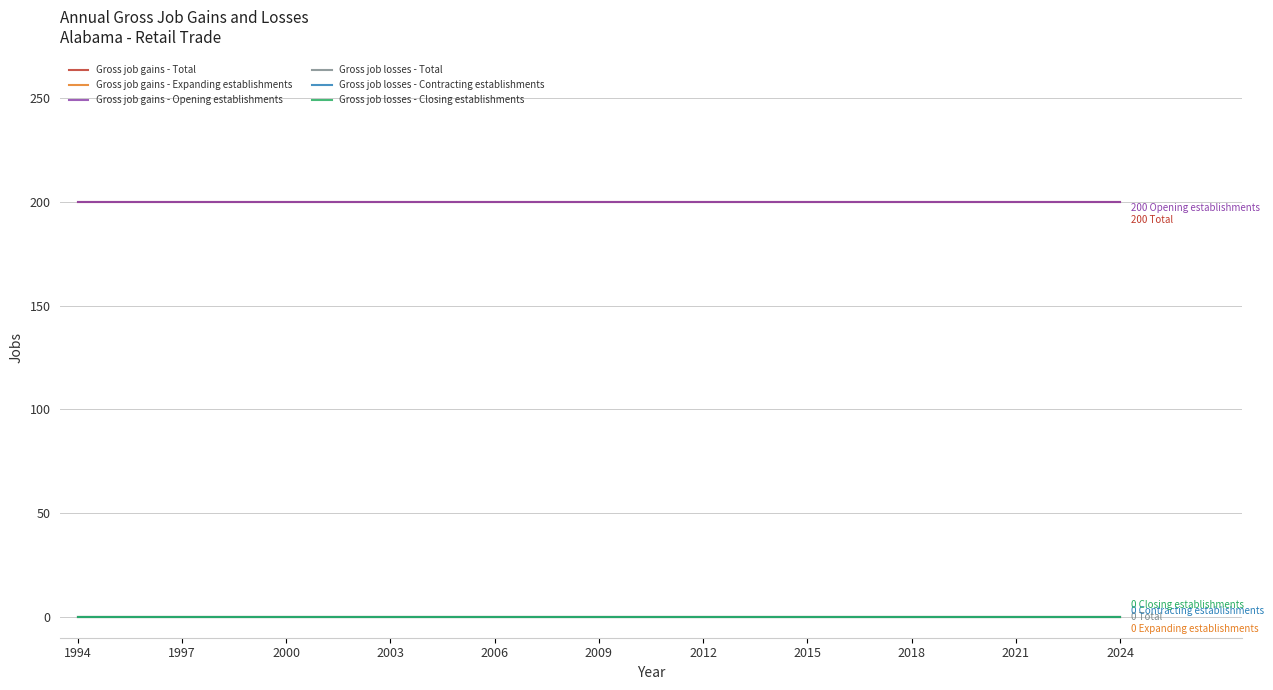

True or false: Gross job losses - Total has more than 1 points higher than both neighbors.

False